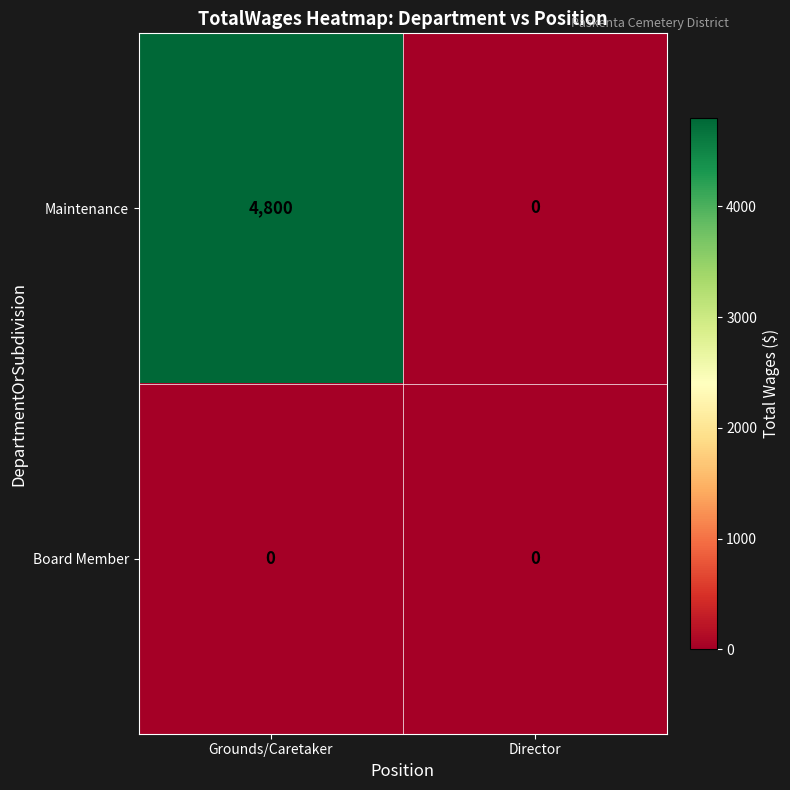

What is the sum of all Maintenance values?

4800